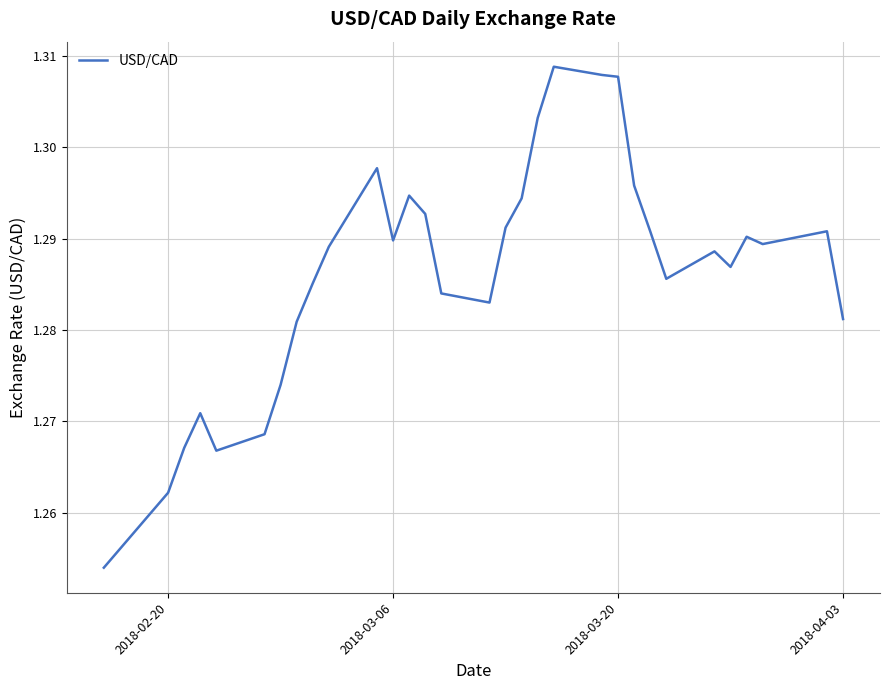

What is the value of the 1st point from the left?

1.3